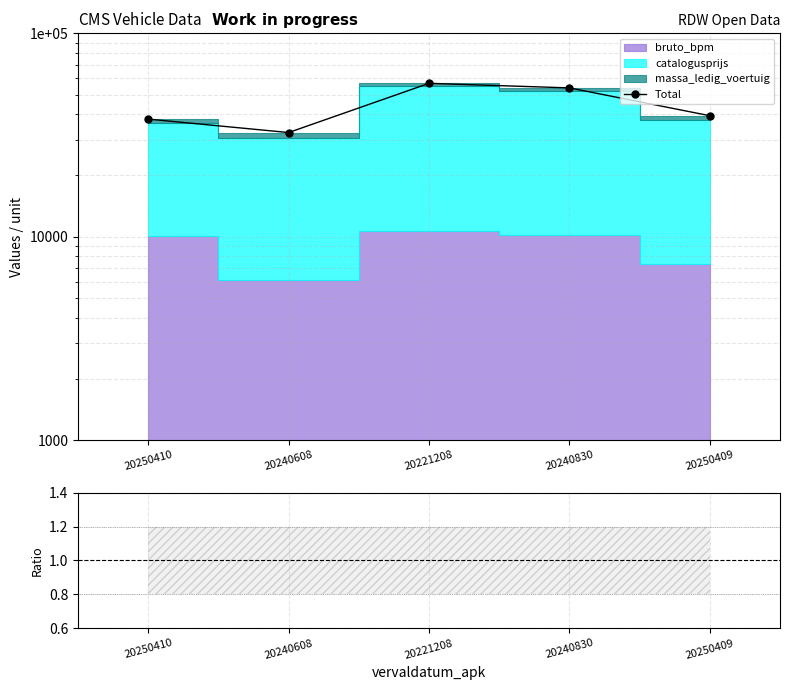

What is the ratio of the value at 20250409 to the value at 20240830?

0.7